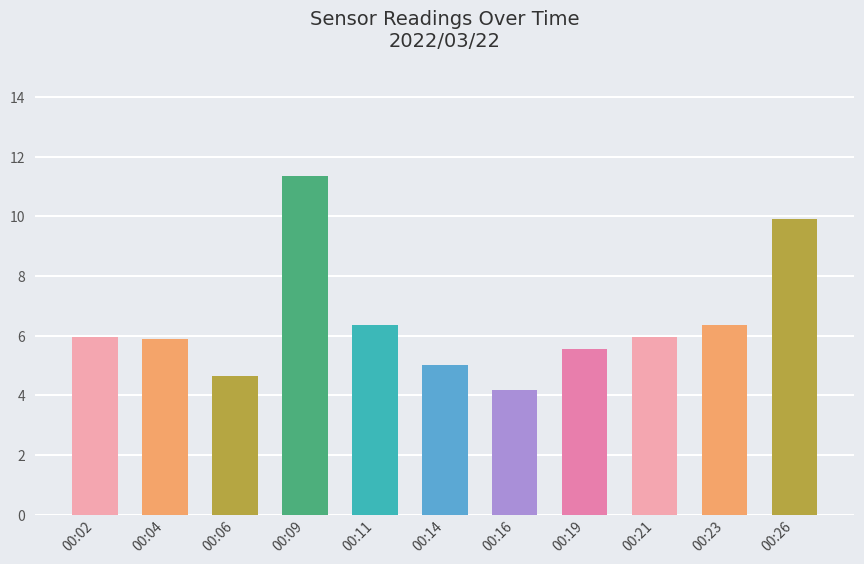

What is the change in value from 00:04 to 00:09?

+5.5